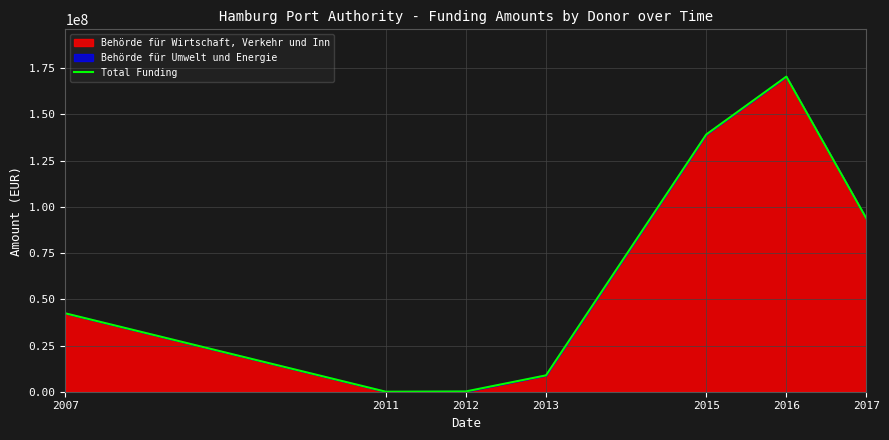

At which category does the chart reach its peak across all series?

2016